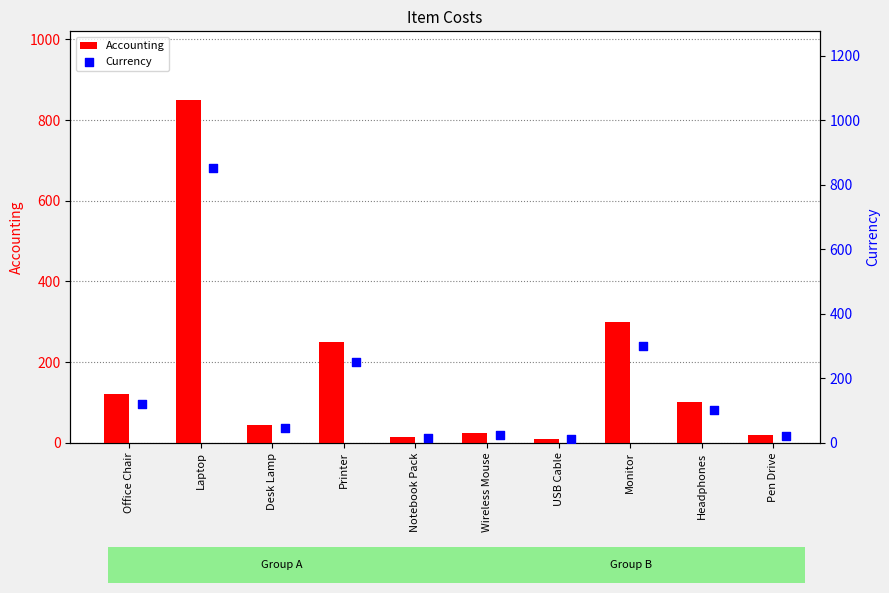

Which series has the largest total across all categories?

Accounting